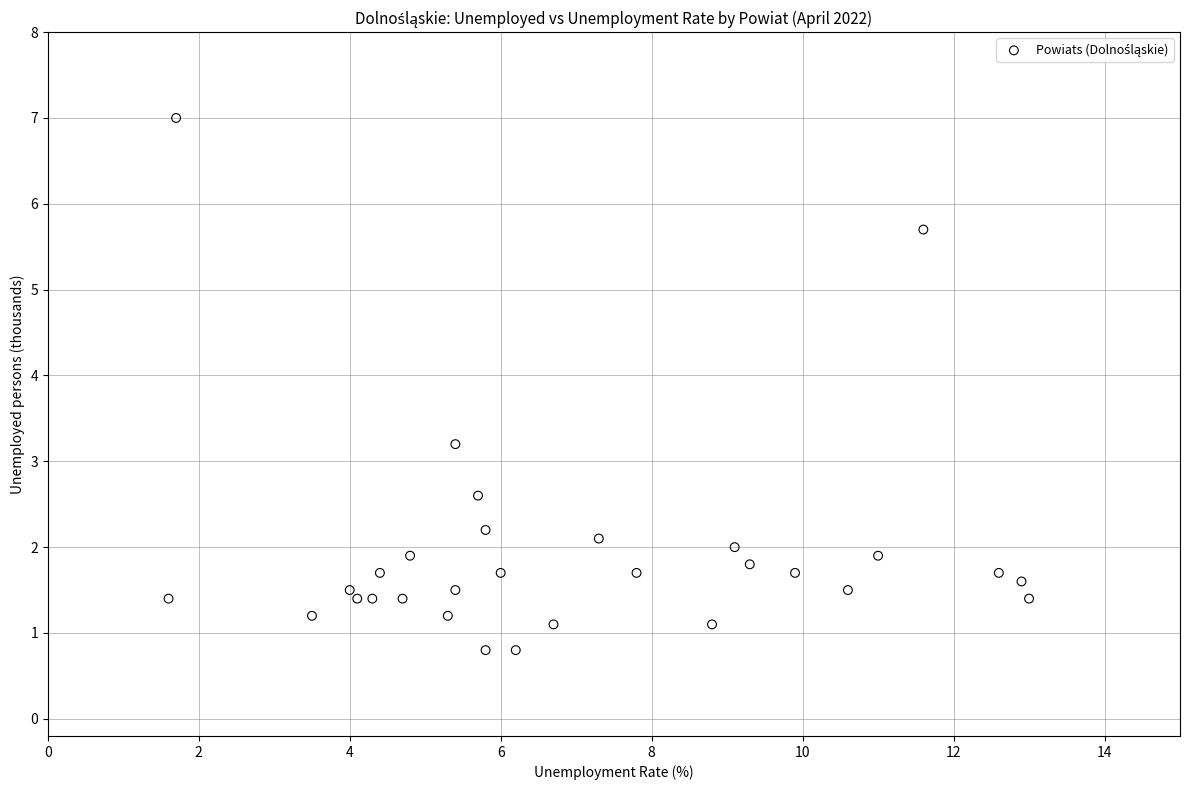

What Y value in the scatter plot is closest to 3?

3.2